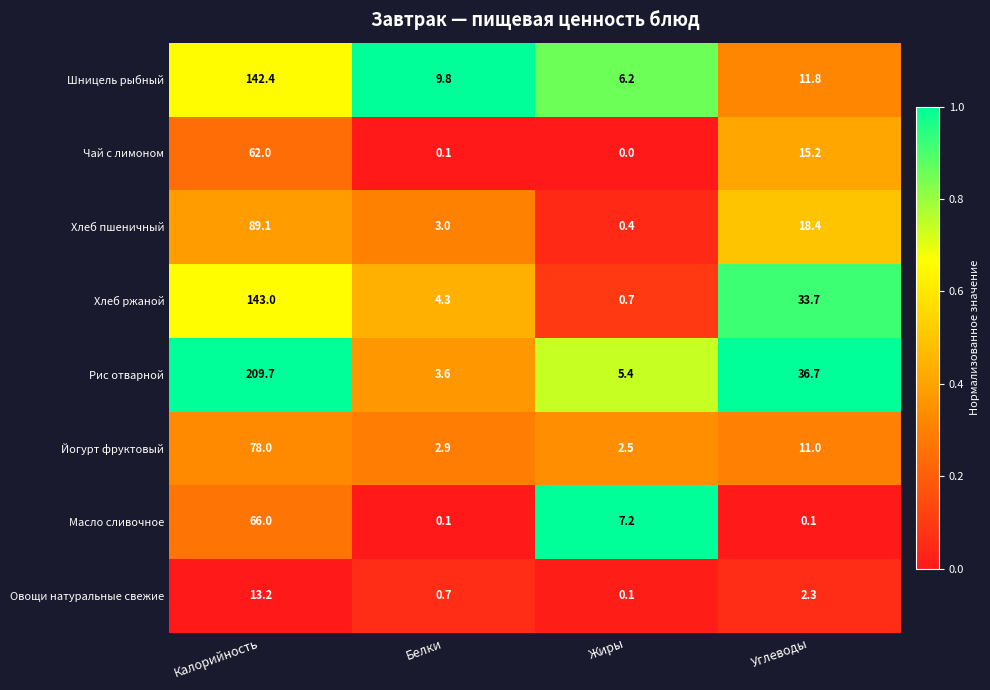

What is the average value of the Рис отварной series?

63.9